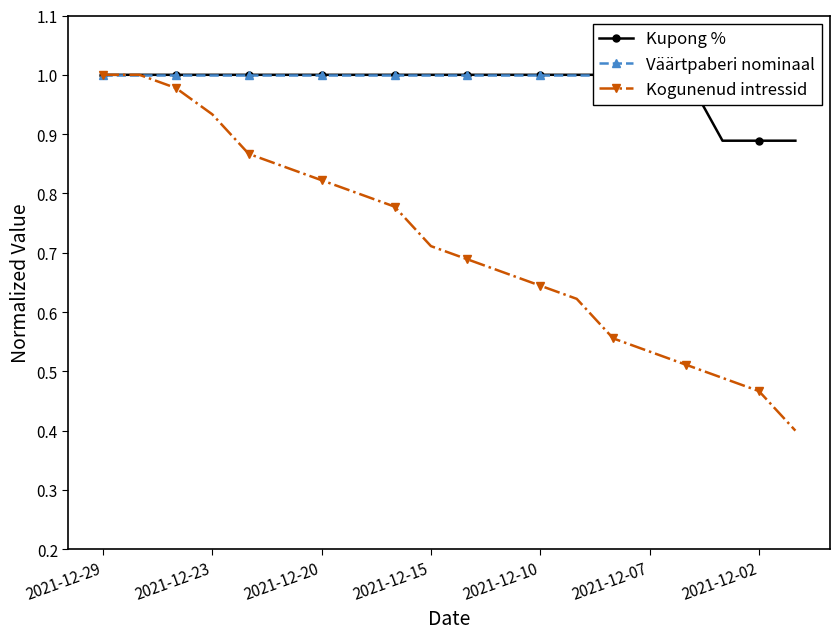

Read the Kupong % value at 7.

1.0